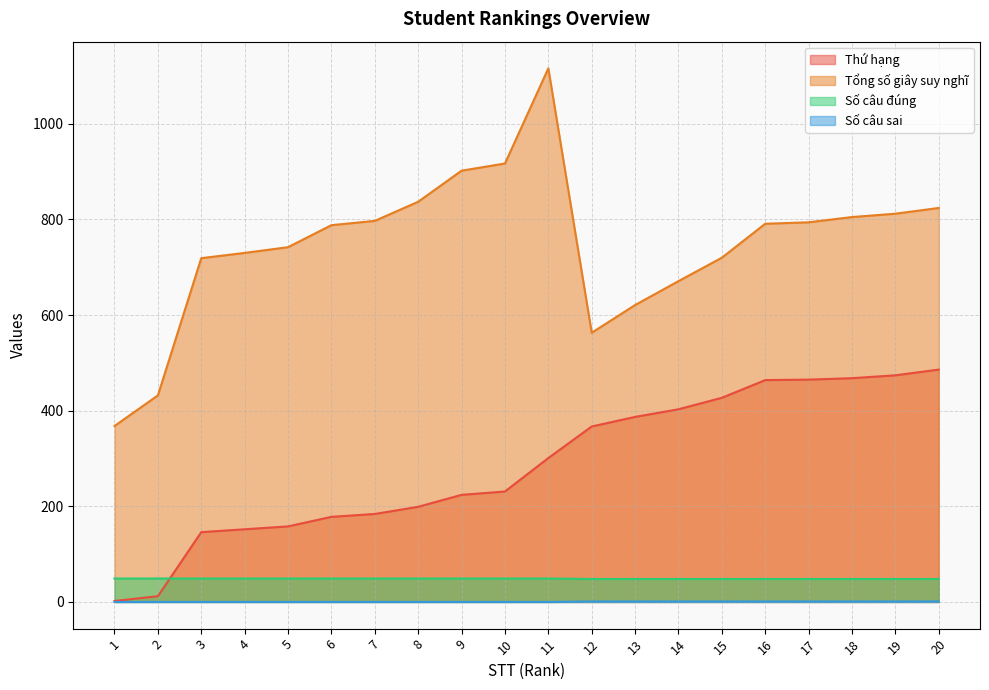

True or false: Số câu sai has more than 0 interior local peaks.

False